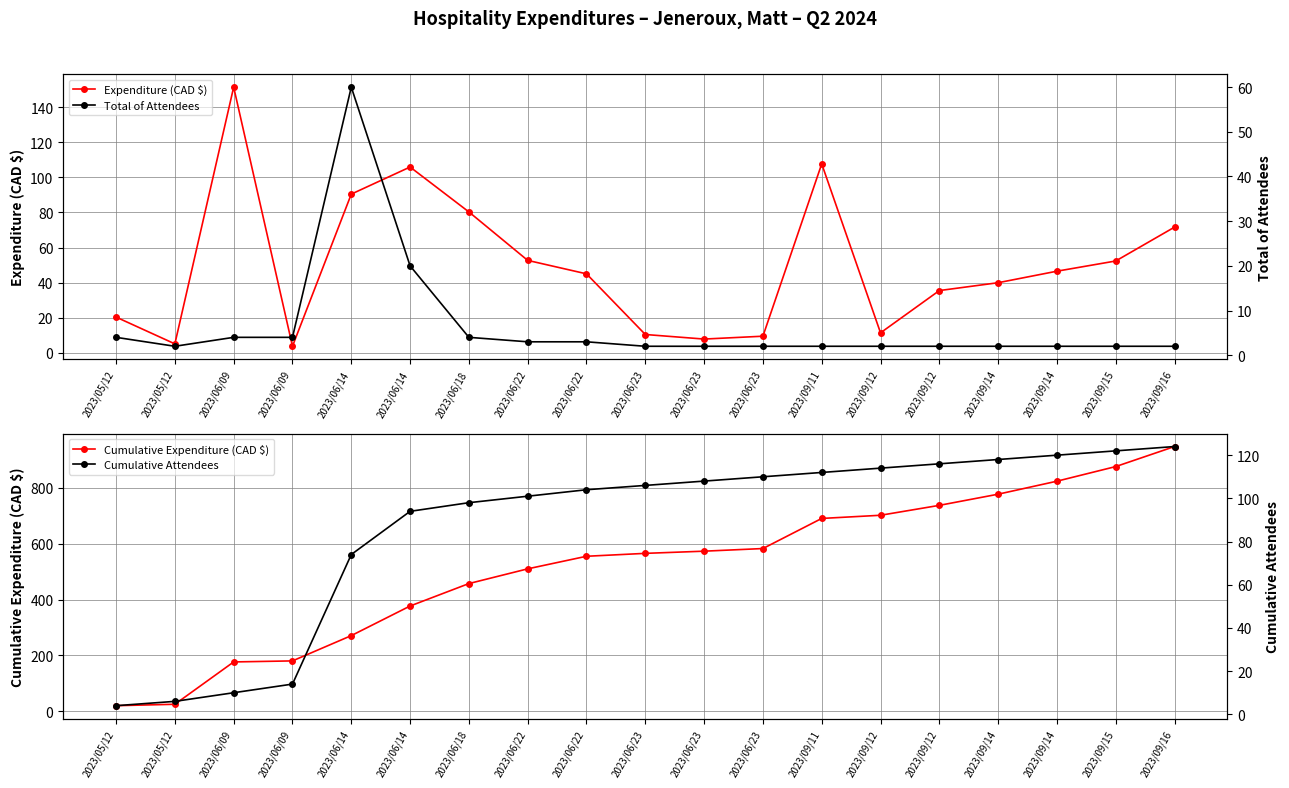

What is the label of the 1st point from the right?

2023/09/16